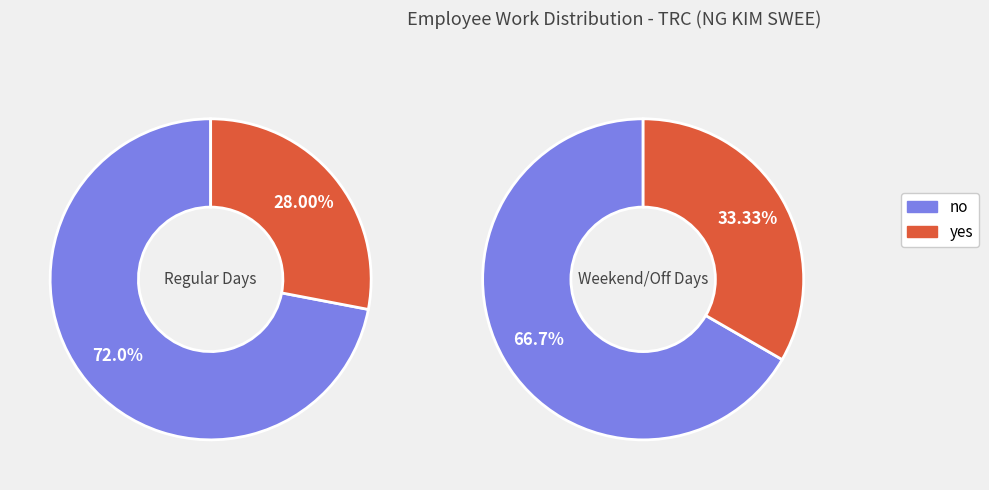

Does 1 account for over 50% of the chart?

No